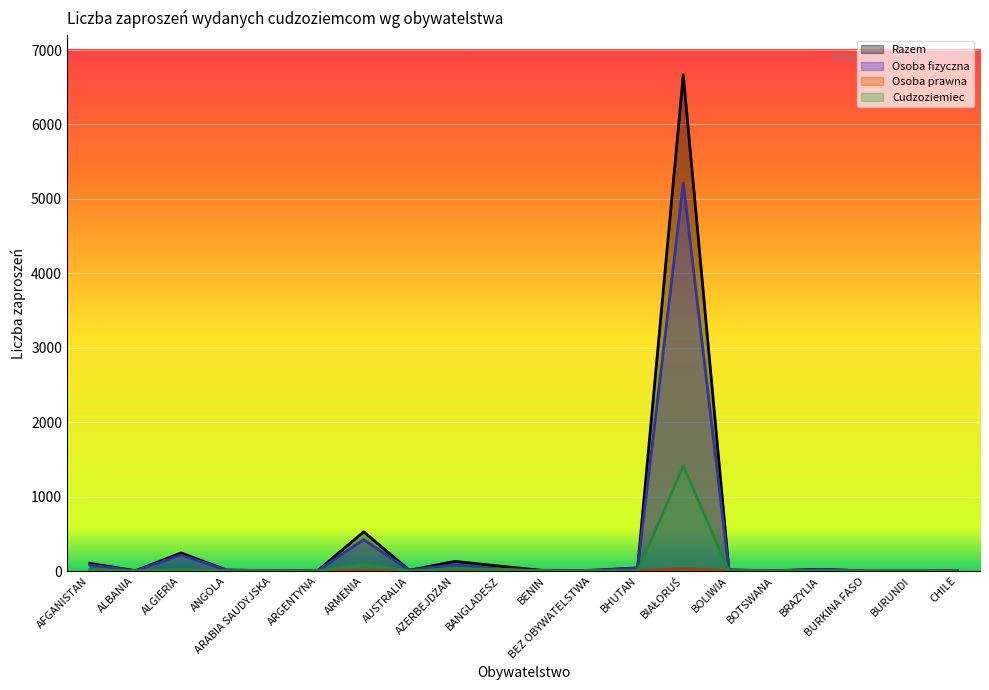

What position from the right is BIAŁORUŚ?

7